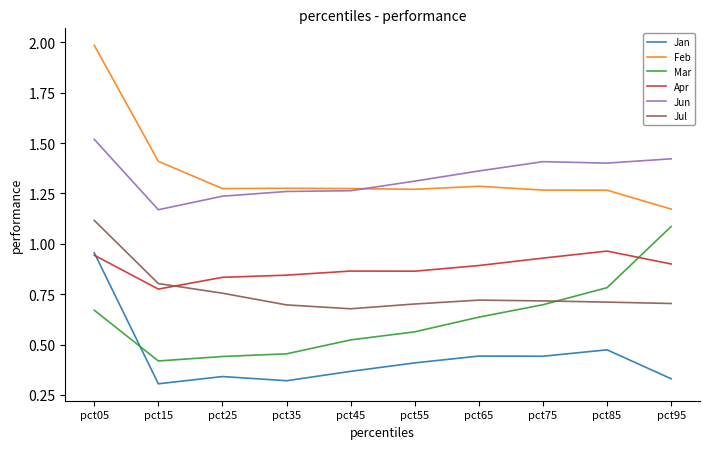

Which series changed the most between pct35 and pct95?

Mar